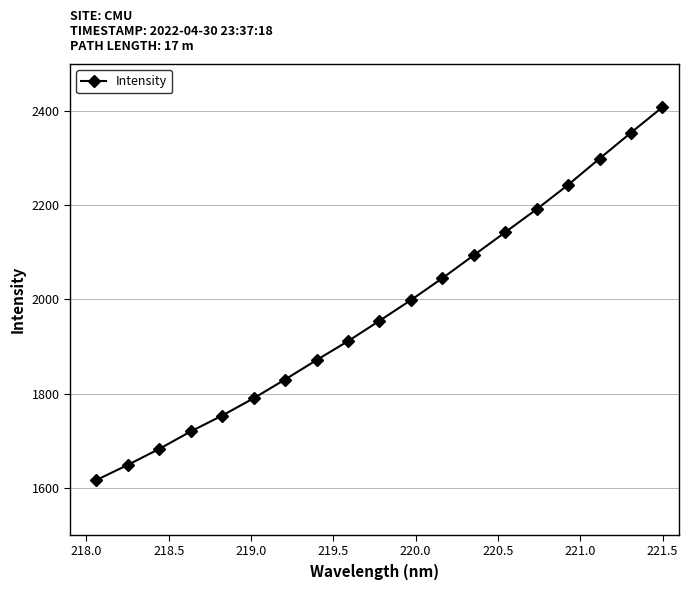

True or false: there are more than 2 points higher than both neighbors.

False